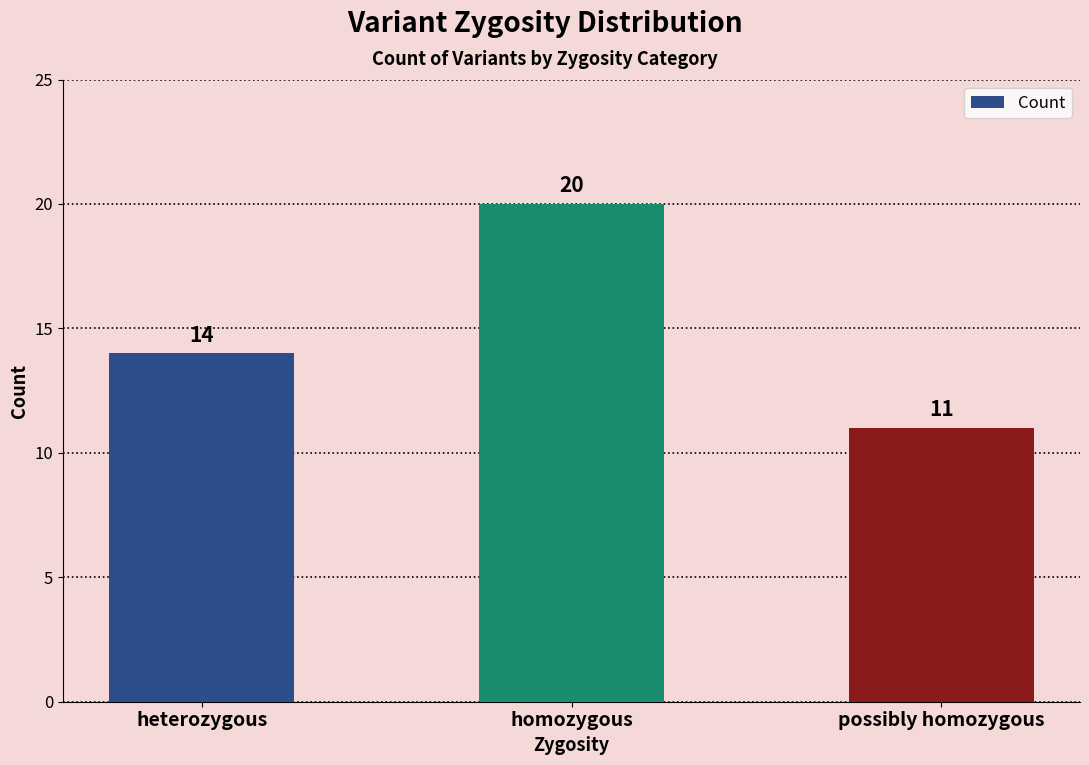

What is the label of the 3rd bar from the right?

heterozygous